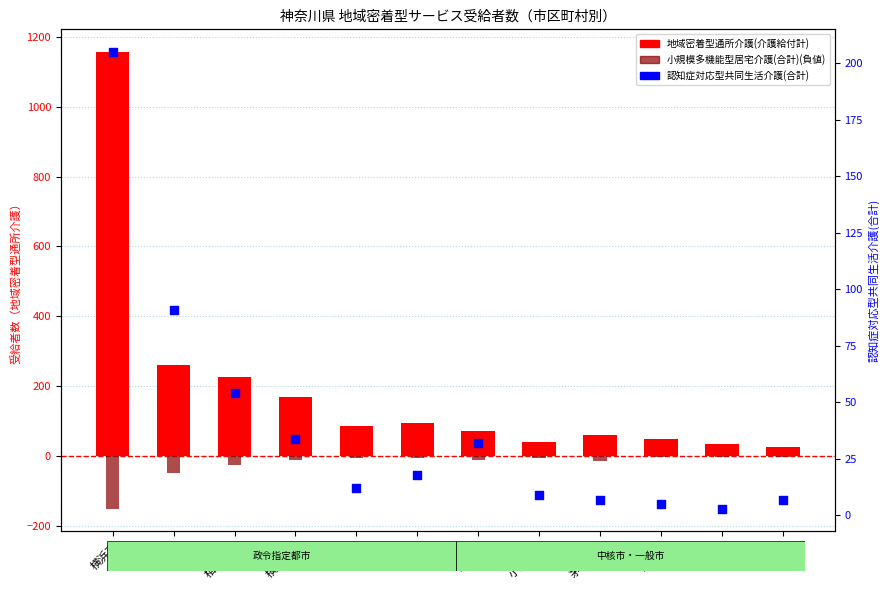

What are all the series names shown in the legend?

地域密着型通所介護(介護給付計), 小規模多機能型居宅介護(合計), 認知症対応型共同生活介護(合計)